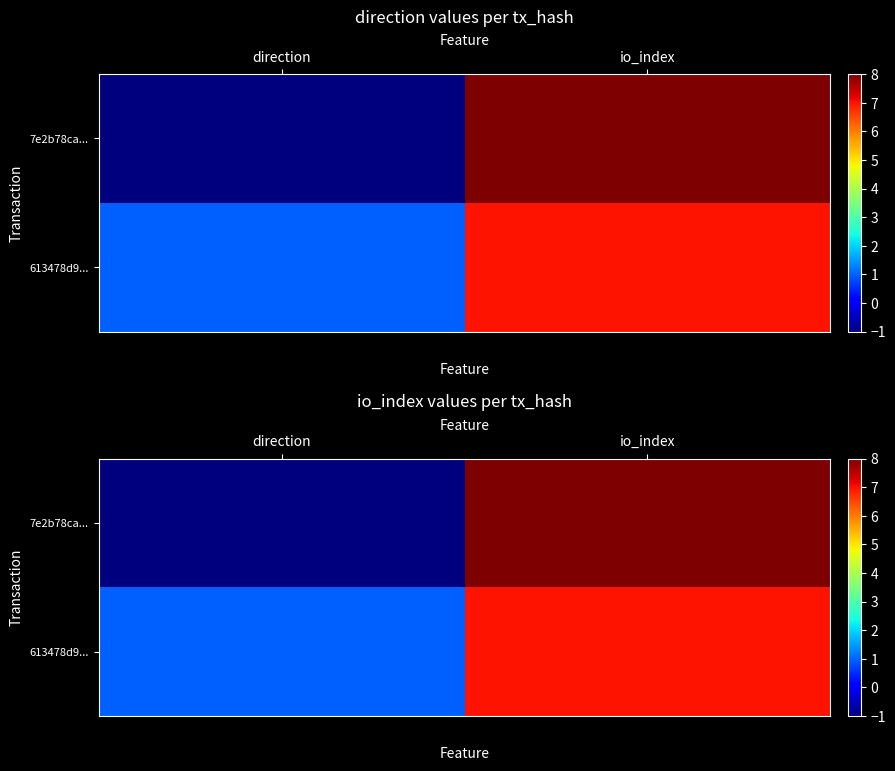

True or false: 7e2b78ca... has a value of -2 at direction.

False